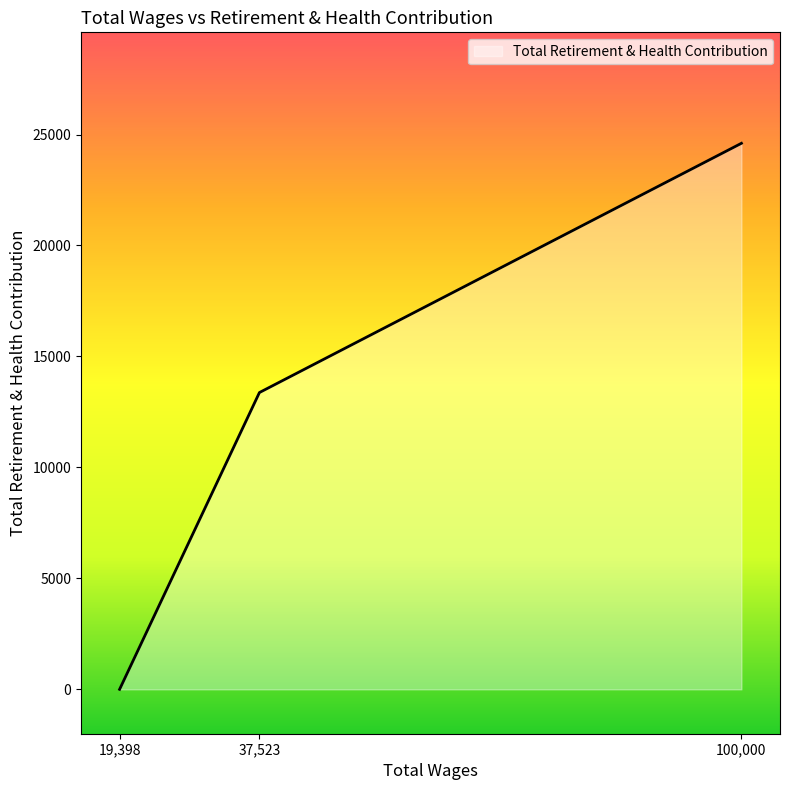

The value at 37,523 is 13374. True or false?

True